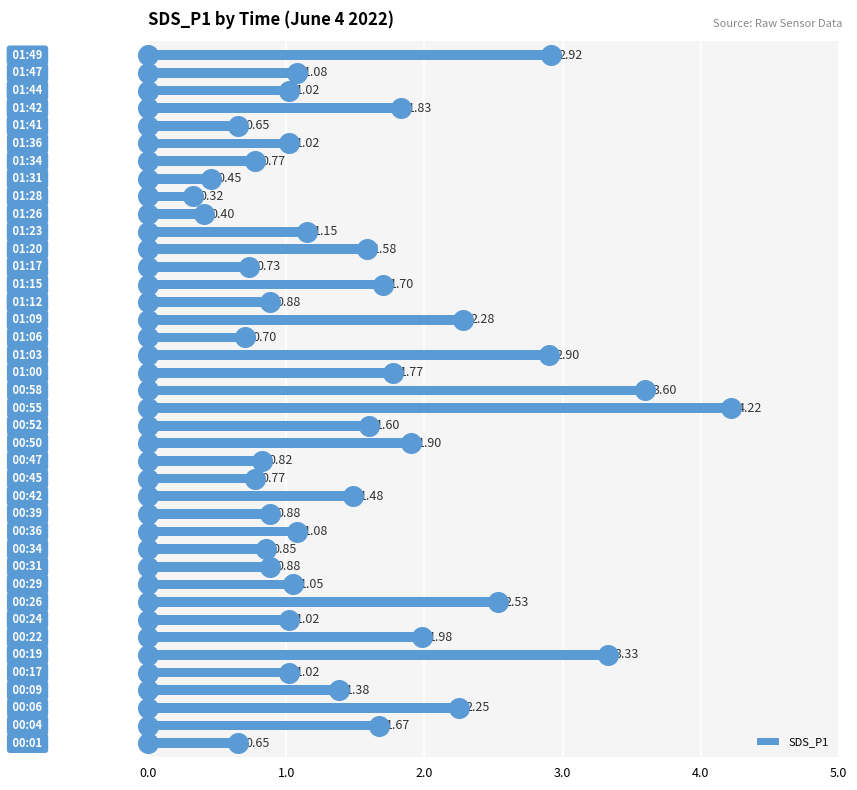

What is the difference between the maximum and minimum values in the SDS_P1 series?

3.9